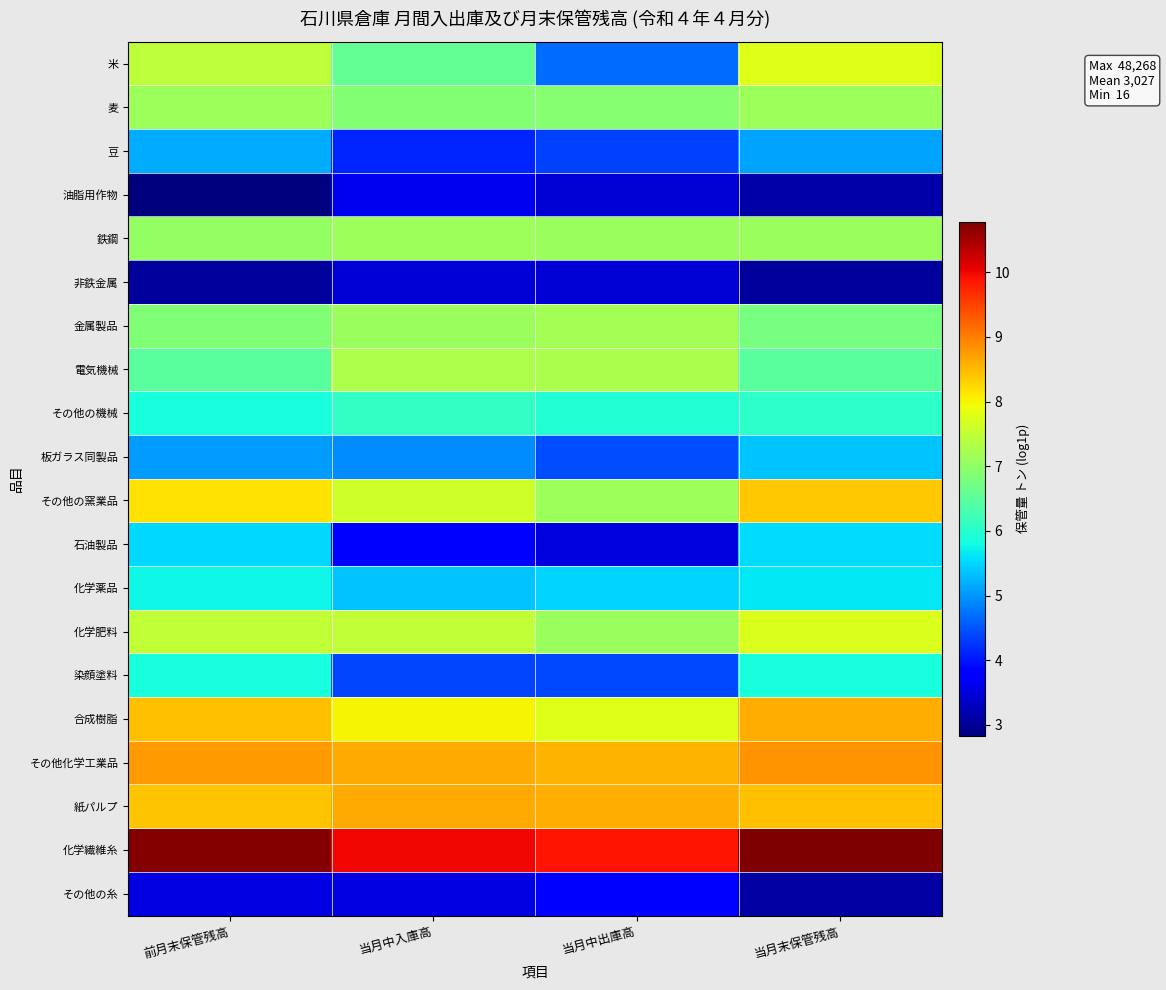

Which category has the highest value across all series?

当月末保管残高